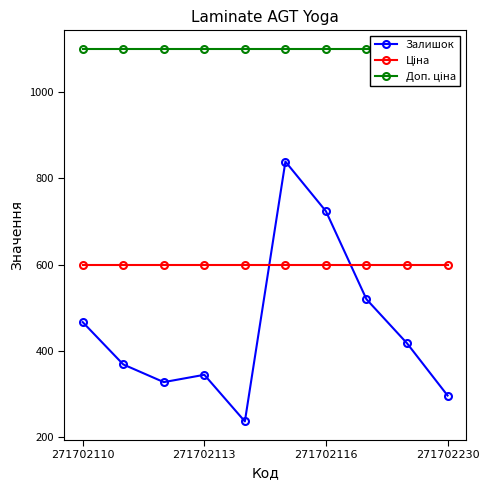

What is the average value of the Доп. ціна series?

1100.0